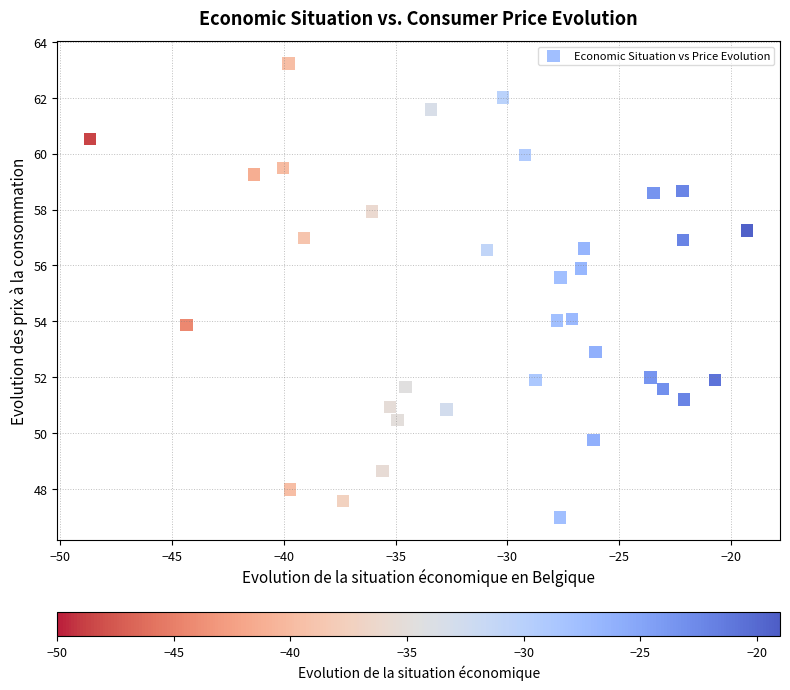

What Y value in the scatter plot is closest to 55?

55.6